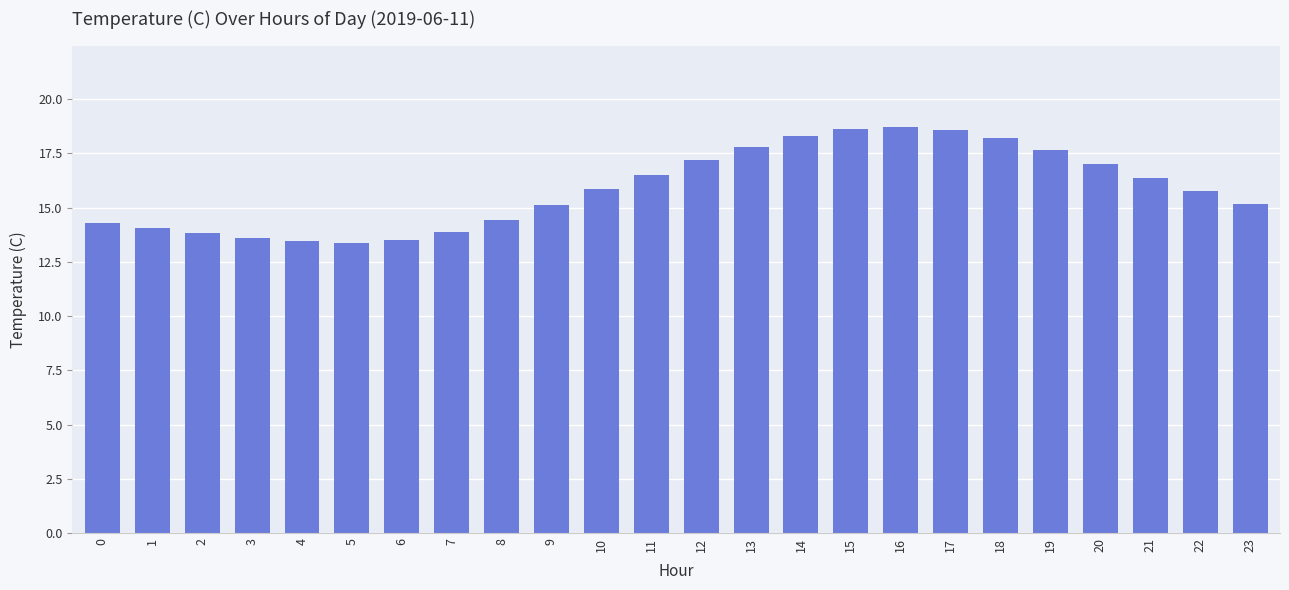

Count the number of data series in this chart.

1